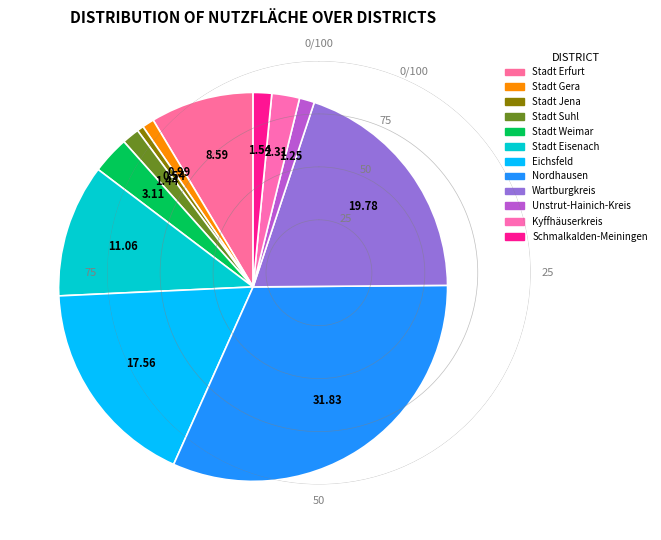

Does Kyffhäuserkreis represent more than half of the total?

No